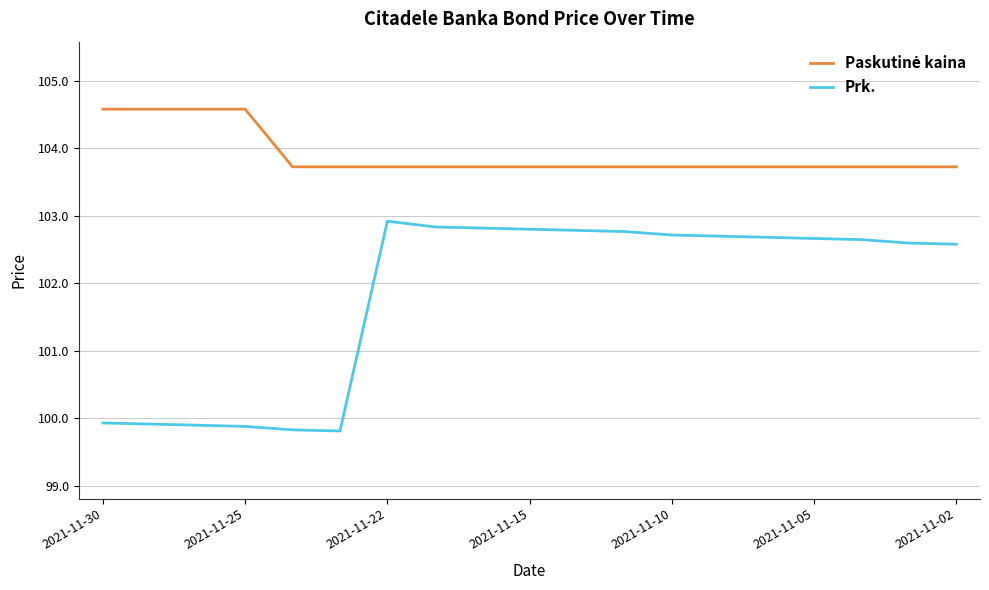

What is the smallest value displayed?

99.8